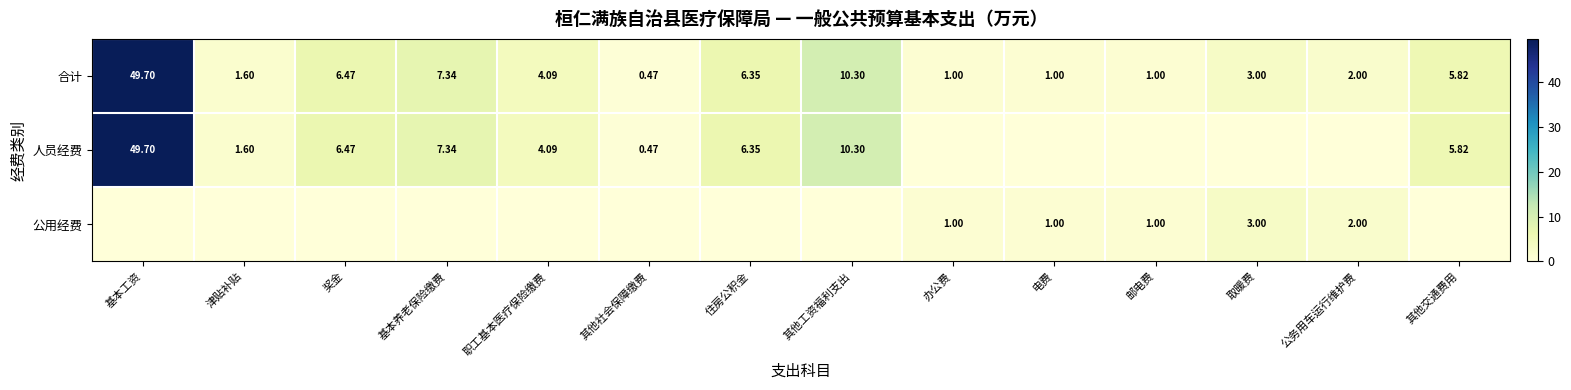

At which category is the sum across all series the highest?

基本工资